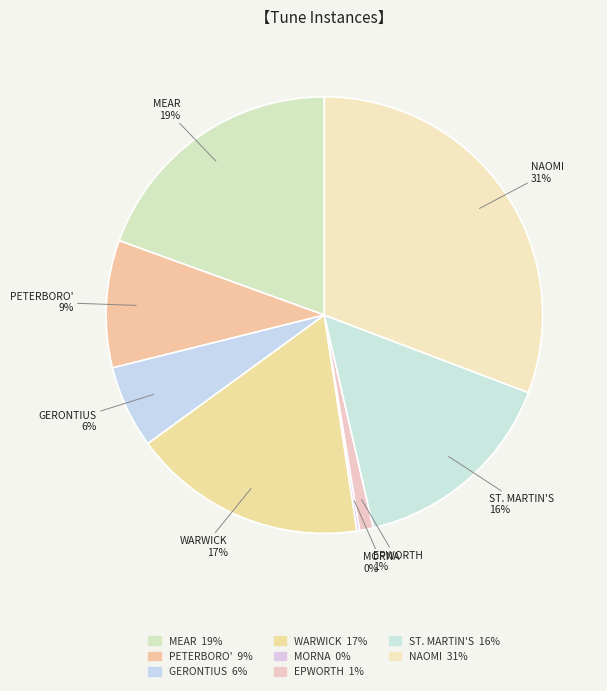

To the nearest percent, what is the difference between the largest and smallest slice percentages?

31%